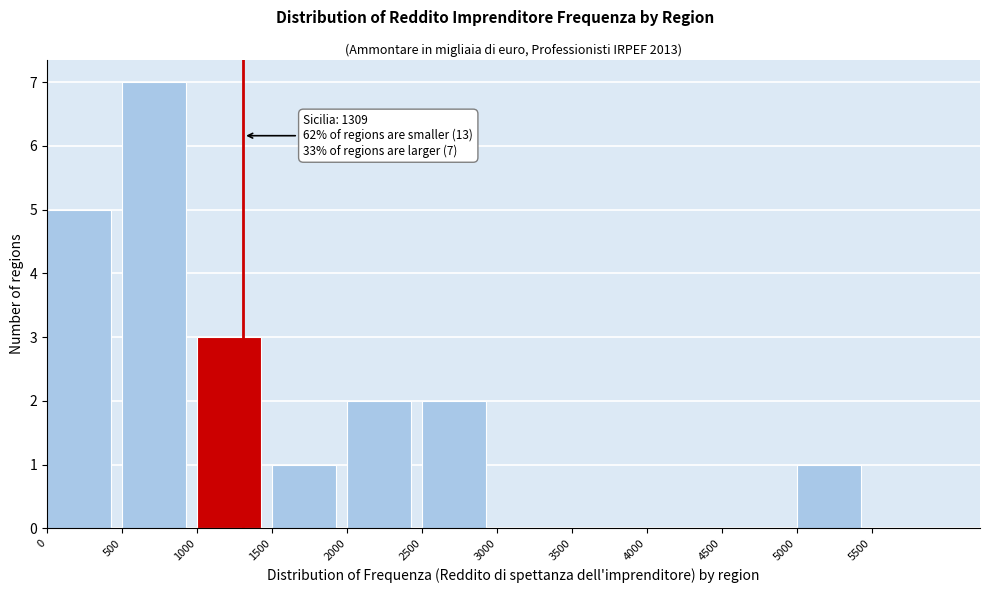

Which range on the x-axis has the tallest bar?

500 to 1000